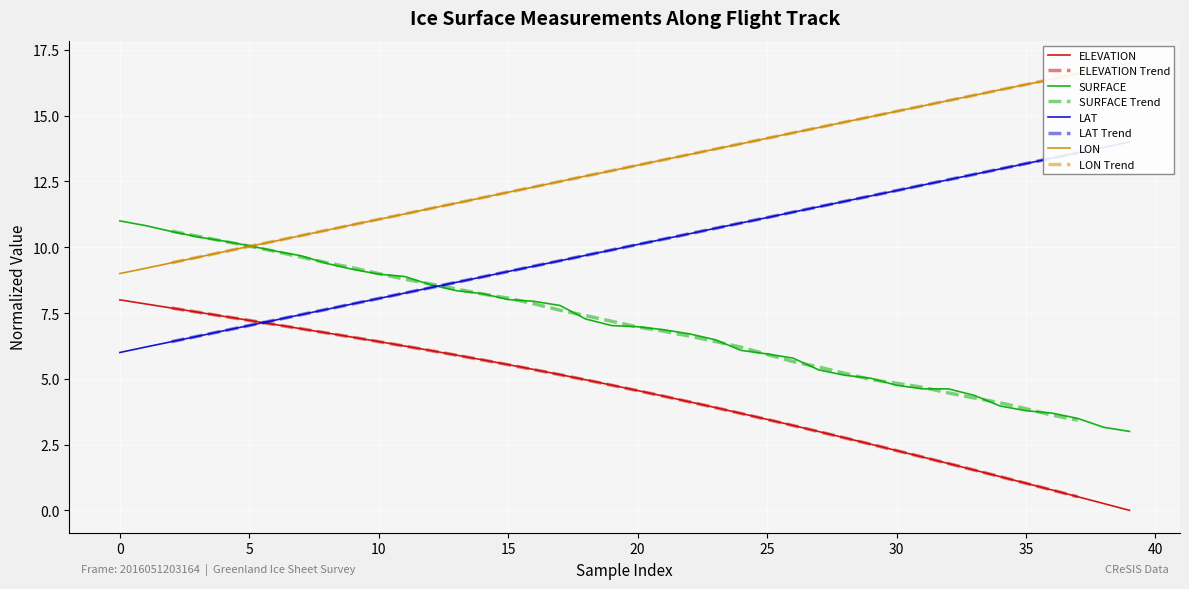

True or false: SURFACE and ELEVATION intersect in this chart.

False